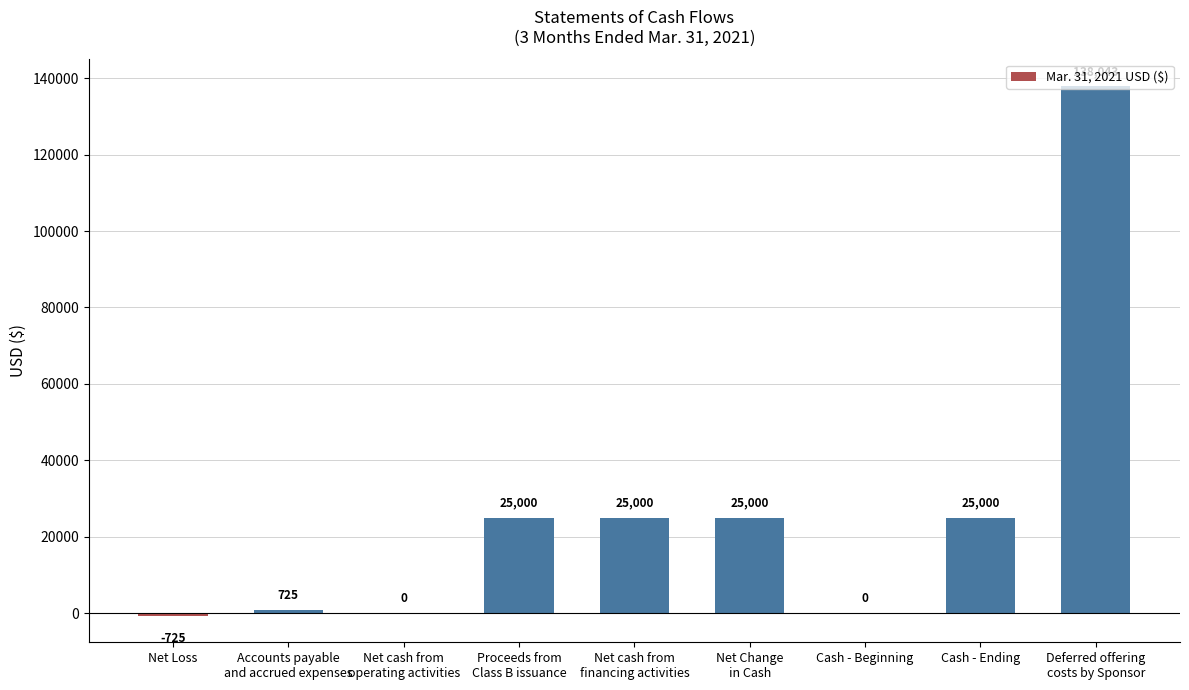

Reading right to left, transcribe all the data shown in this chart.

138043	25000	0	25000	25000	25000	0	725	-725